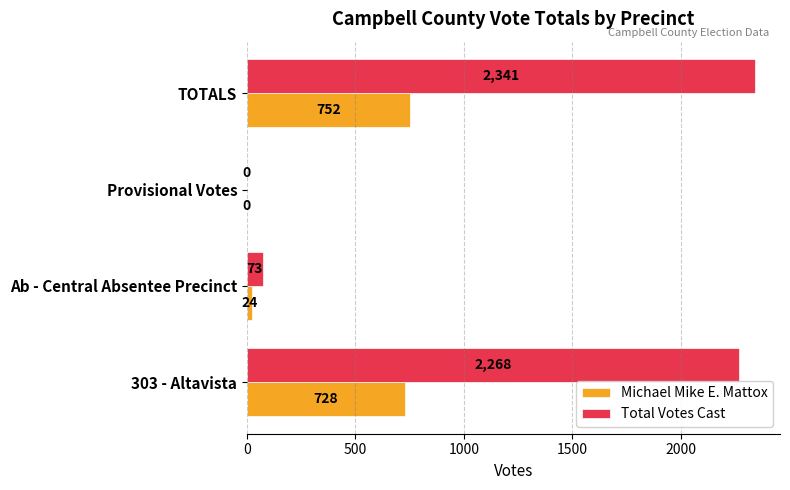

Which series has the largest total across all categories?

Total Votes Cast